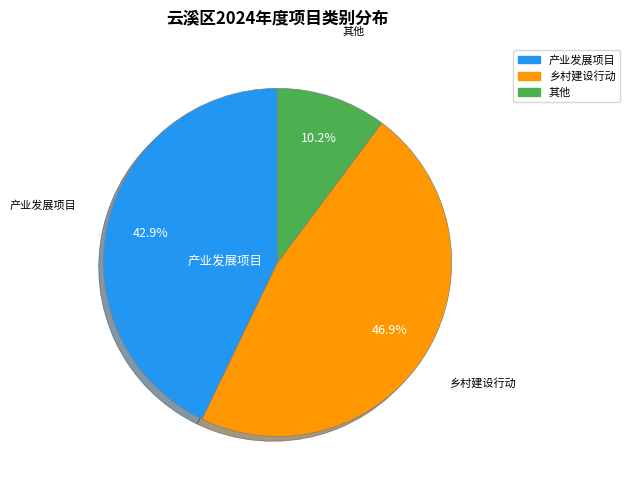

To the nearest percent, what is the average slice percentage?

33%